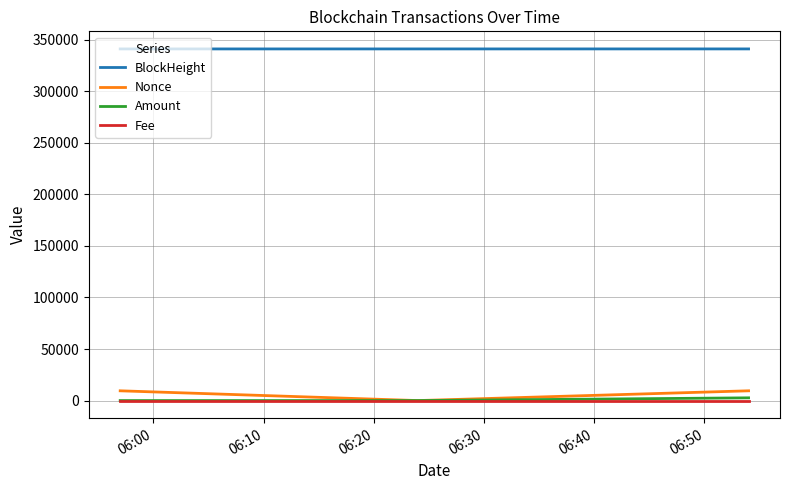

Which series has the largest total across all categories?

BlockHeight